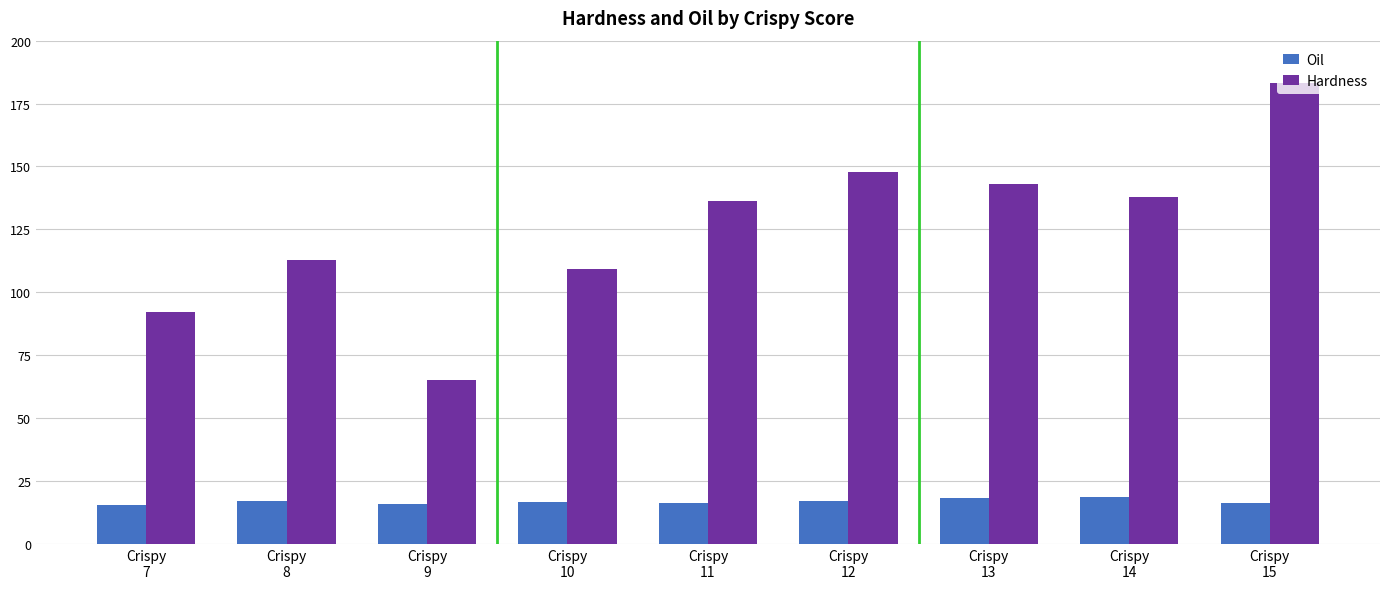

What is the difference between the maximum and minimum values in the Oil series?

3.2